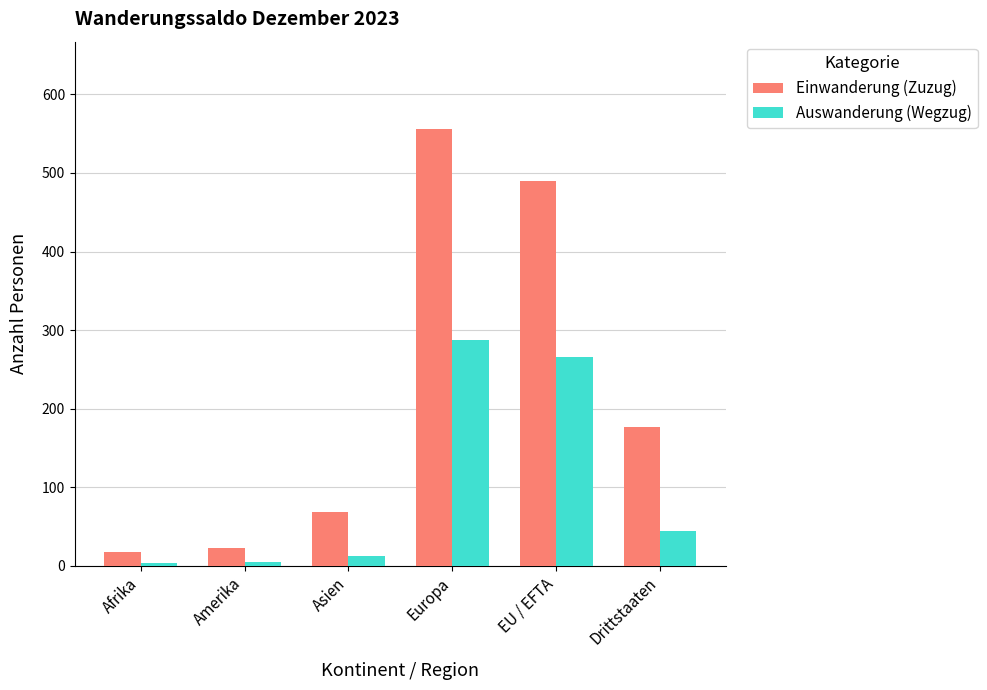

Rank the series by their average value, from highest to lowest.

Einwanderung (Zuzug), Auswanderung (Wegzug)